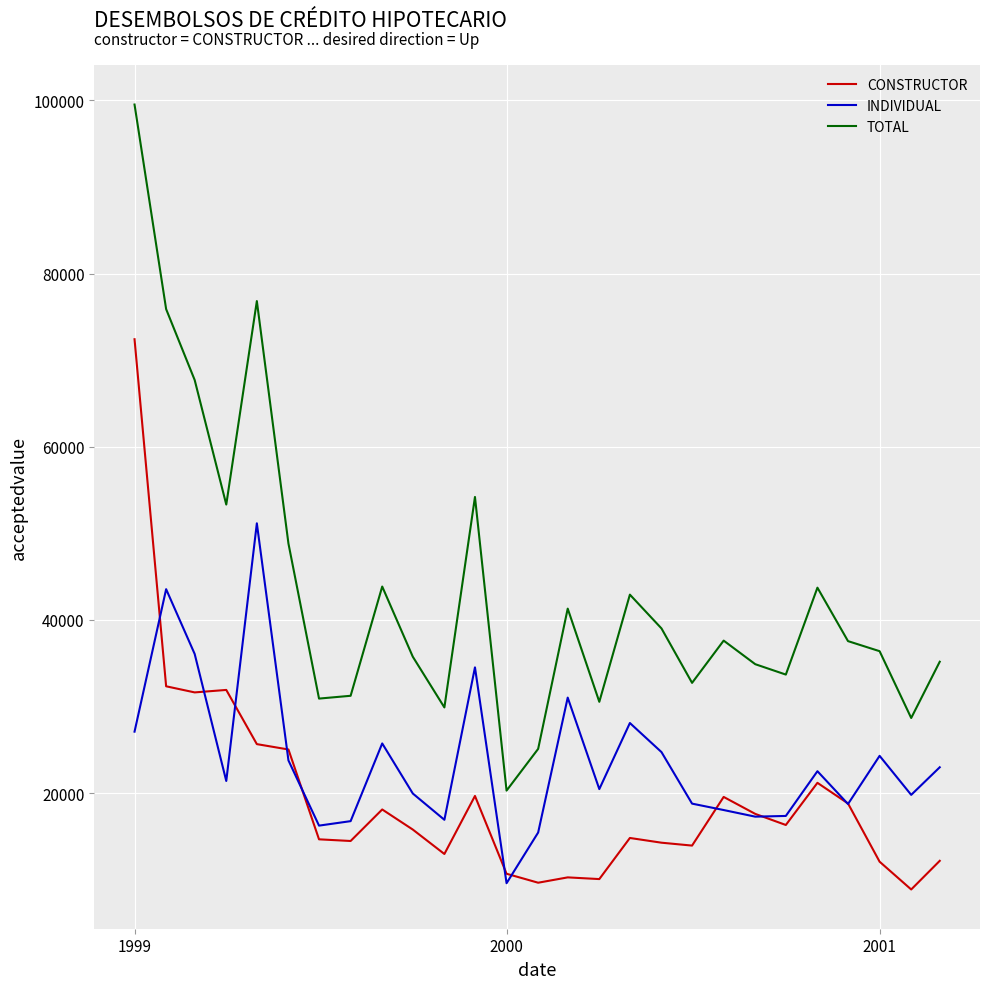

Is this an area chart (filled region under the line)?

No